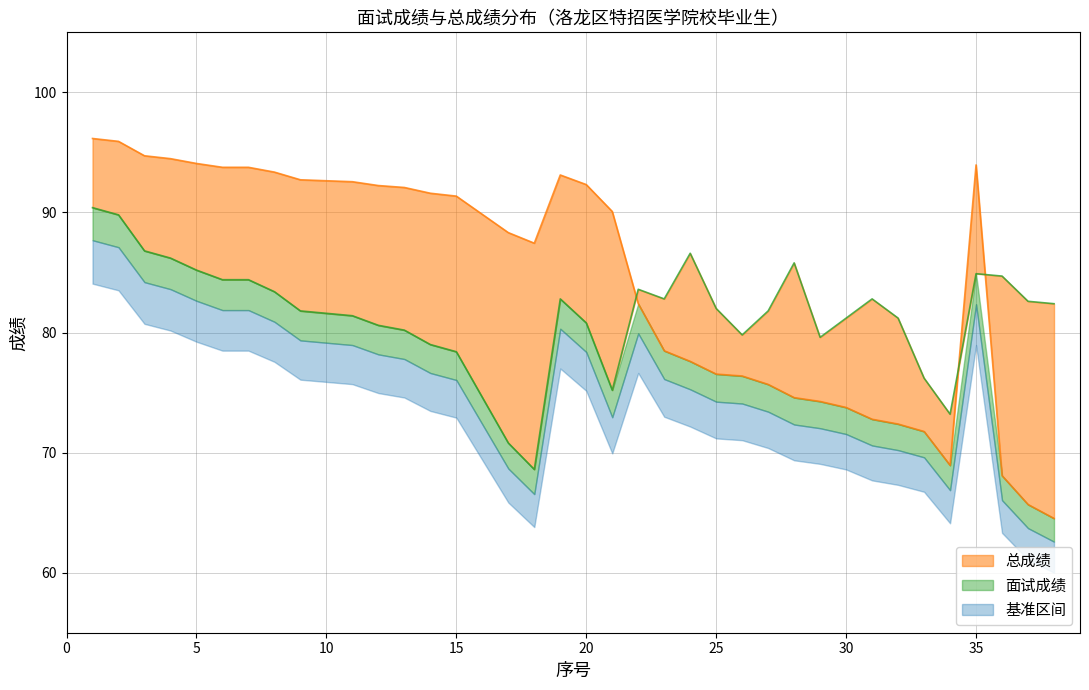

How many data points in 面试成绩 are less than 82?

19